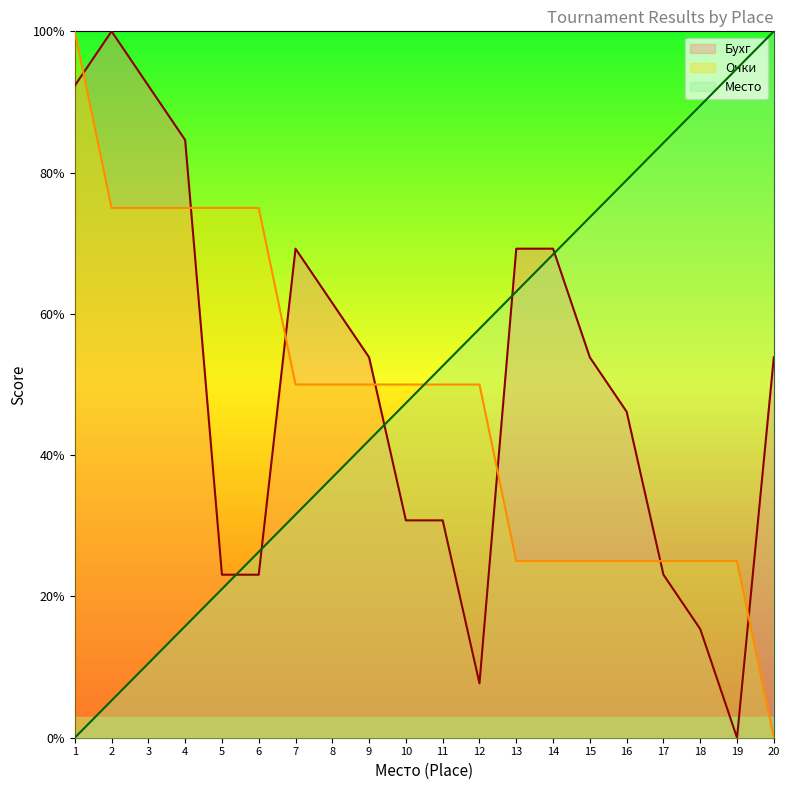

The value of Очки at 17 is 0.2. True or false?

True